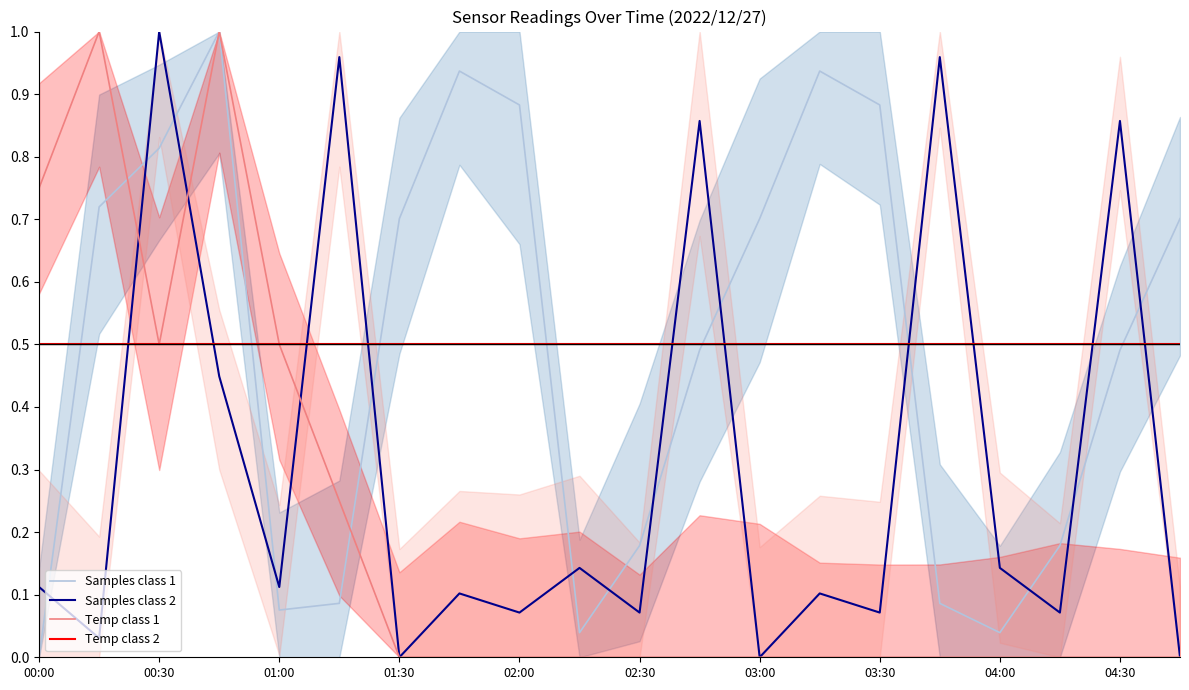

Is this an area chart (filled region under the line)?

No